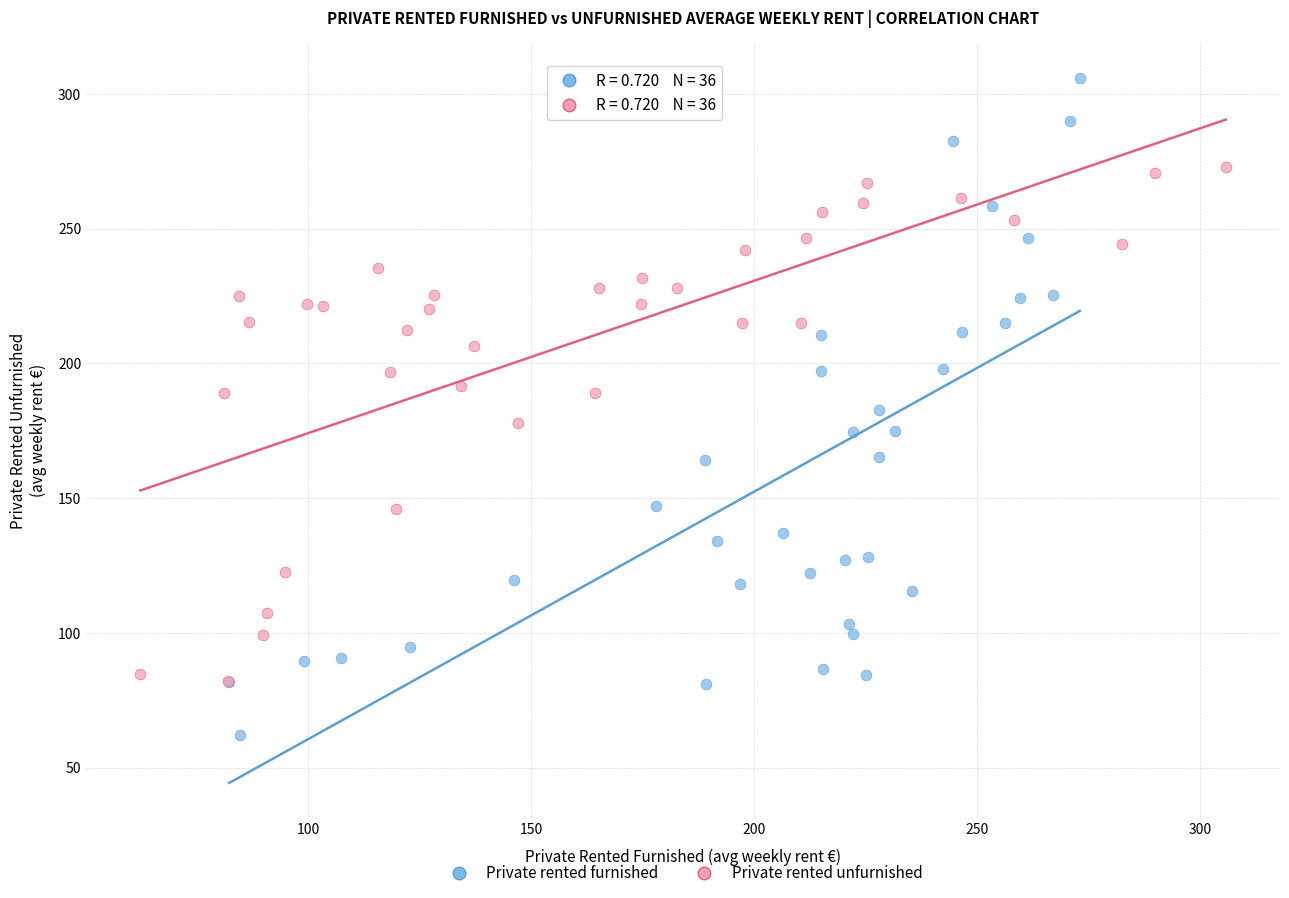

Which series has the largest Y range (max minus min)?

Private rented furnished